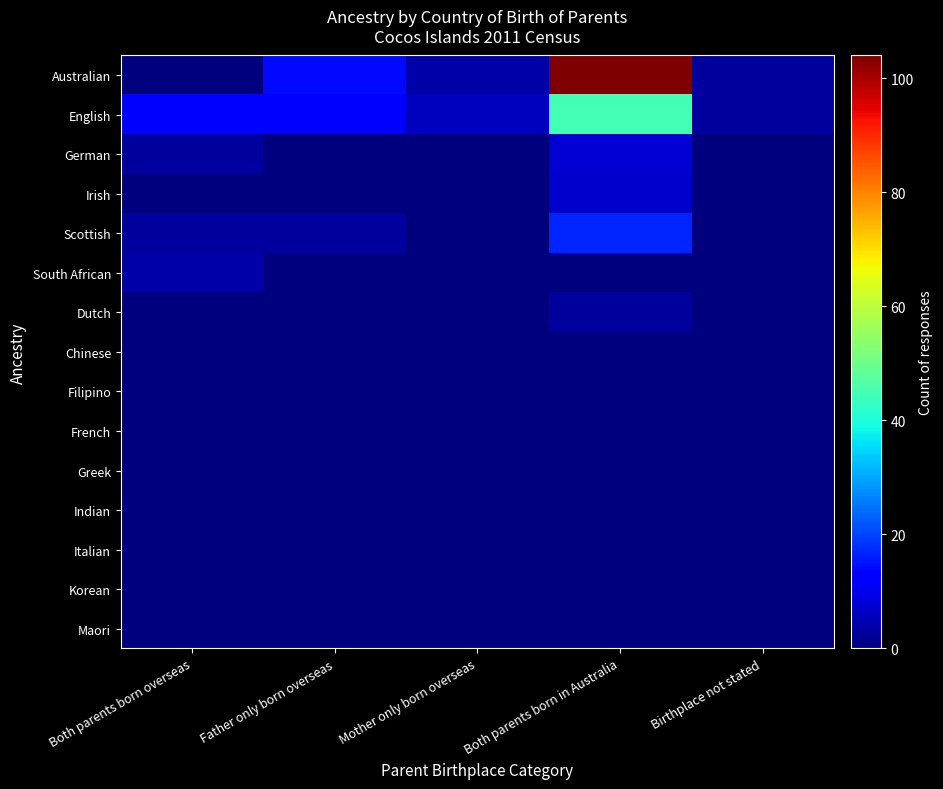

Between Father only born overseas and Birthplace not stated, which series saw the biggest shift?

Australian